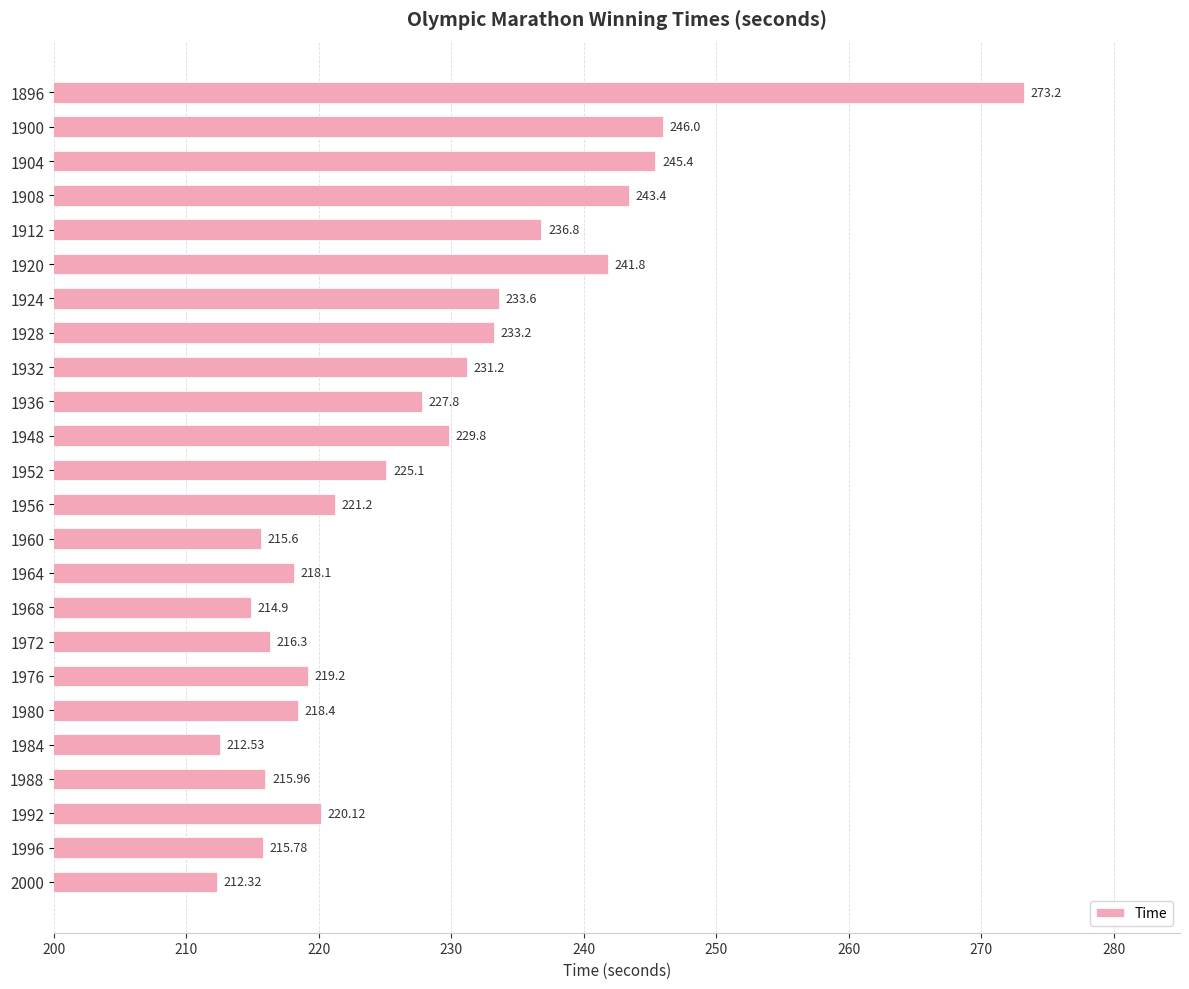

List the labels in order of value, largest first.

1896, 1900, 1904, 1908, 1920, 1912, 1924, 1928, 1932, 1948, 1936, 1952, 1956, 1992, 1976, 1980, 1964, 1972, 1988, 1996, 1960, 1968, 1984, 2000